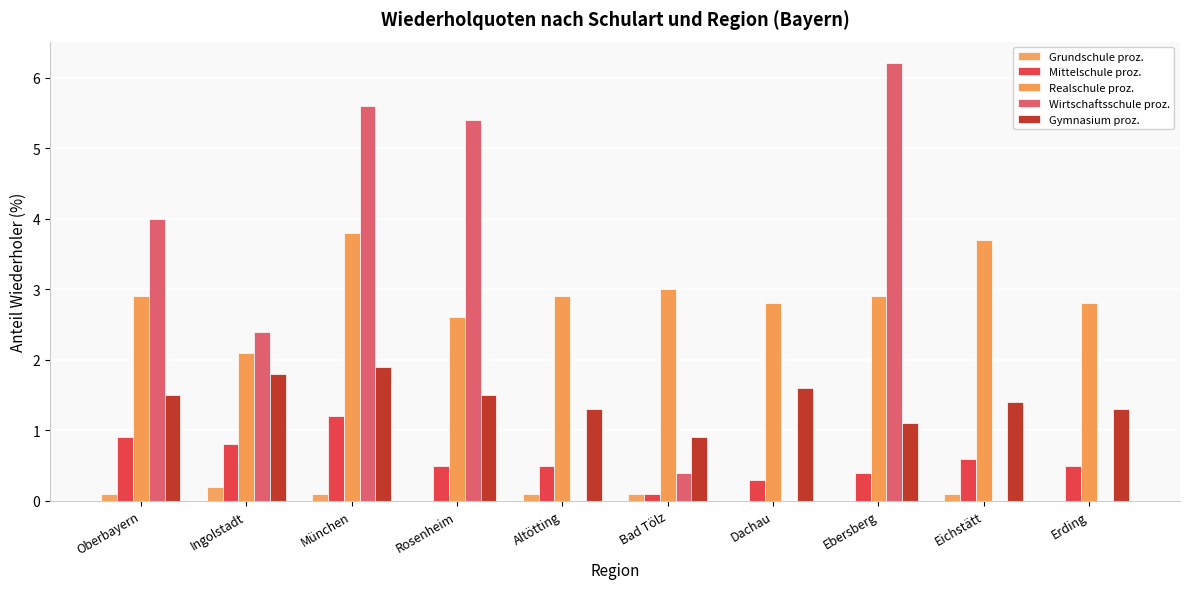

What is the average value of the Wirtschaftsschule proz. series?

2.4